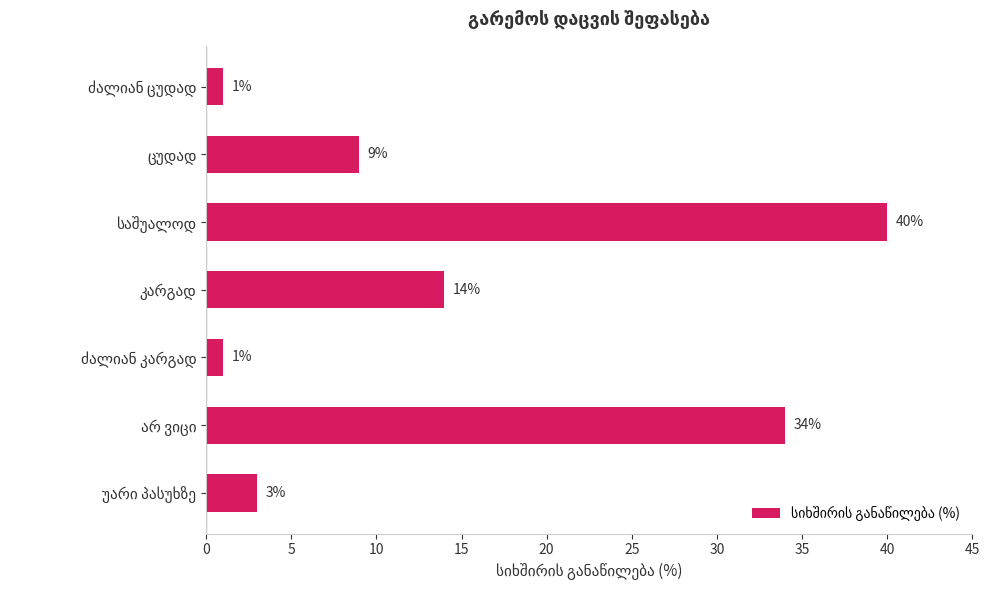

What is the greatest value displayed?

40